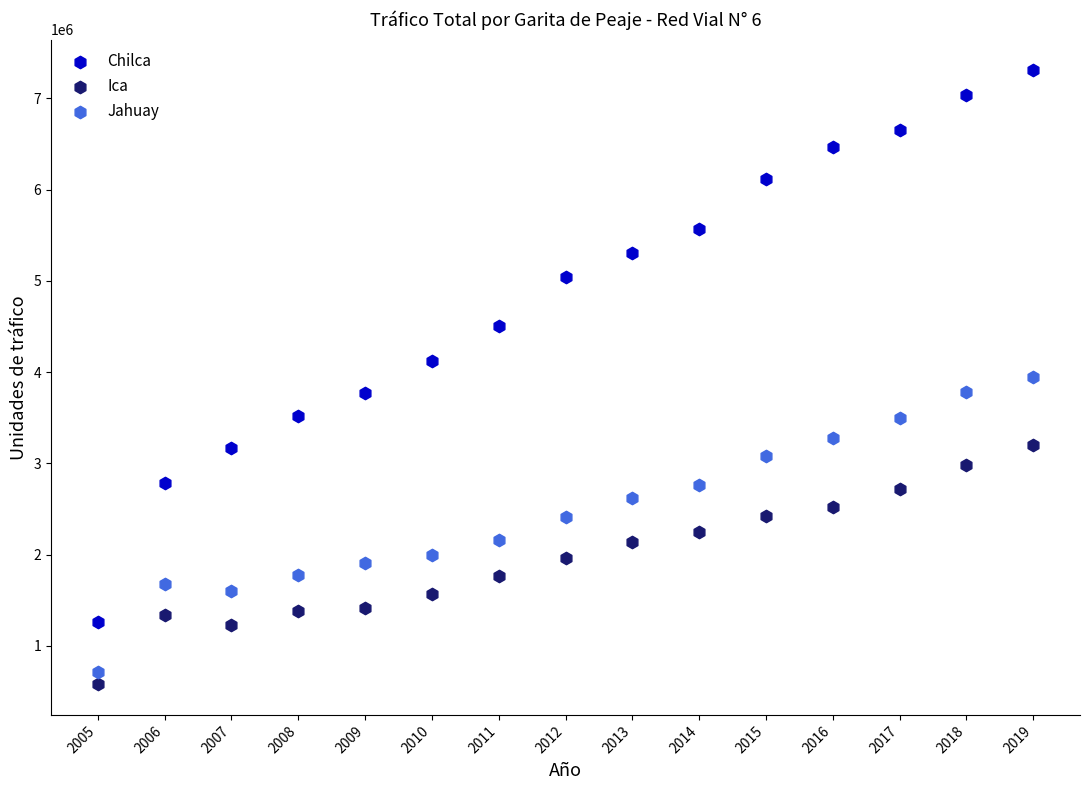

Which series has the largest Y range (max minus min)?

Chilca